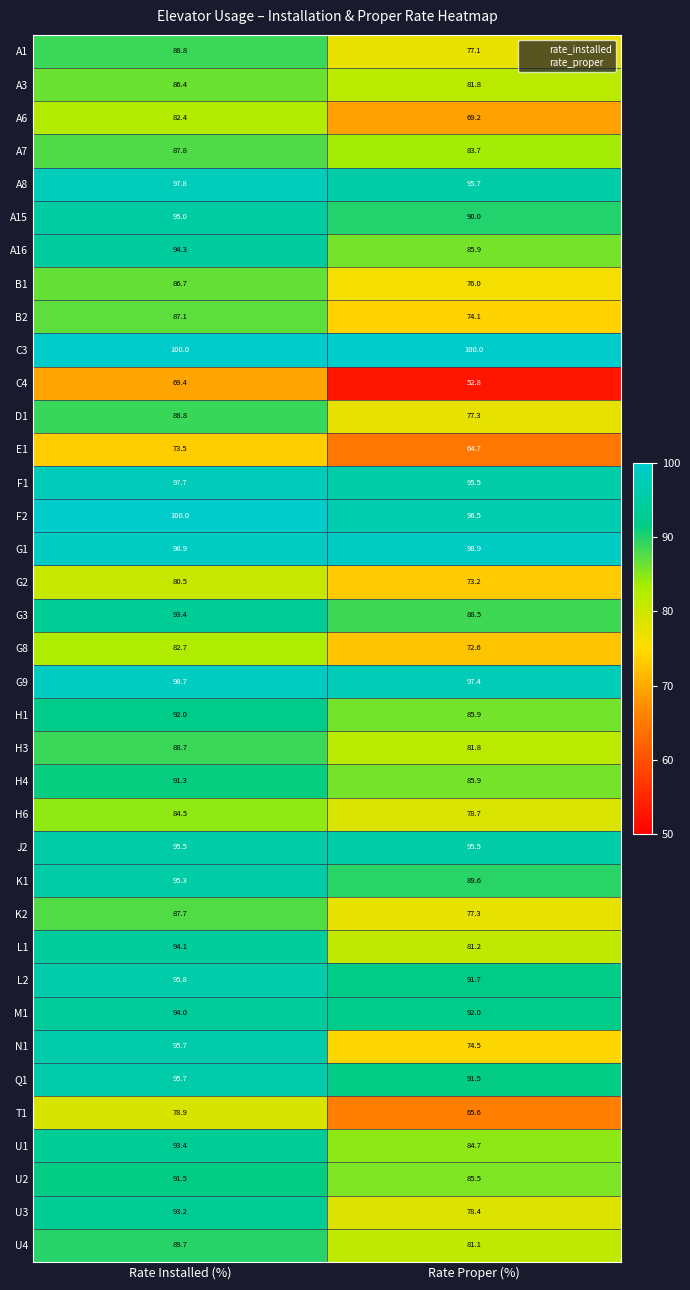

Which series has the largest total across all categories?

C3